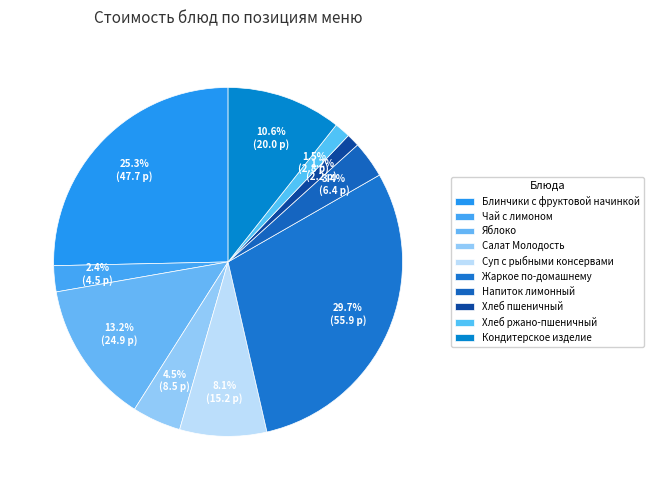

What portion of the pie excludes Салат Молодость?

95.5%